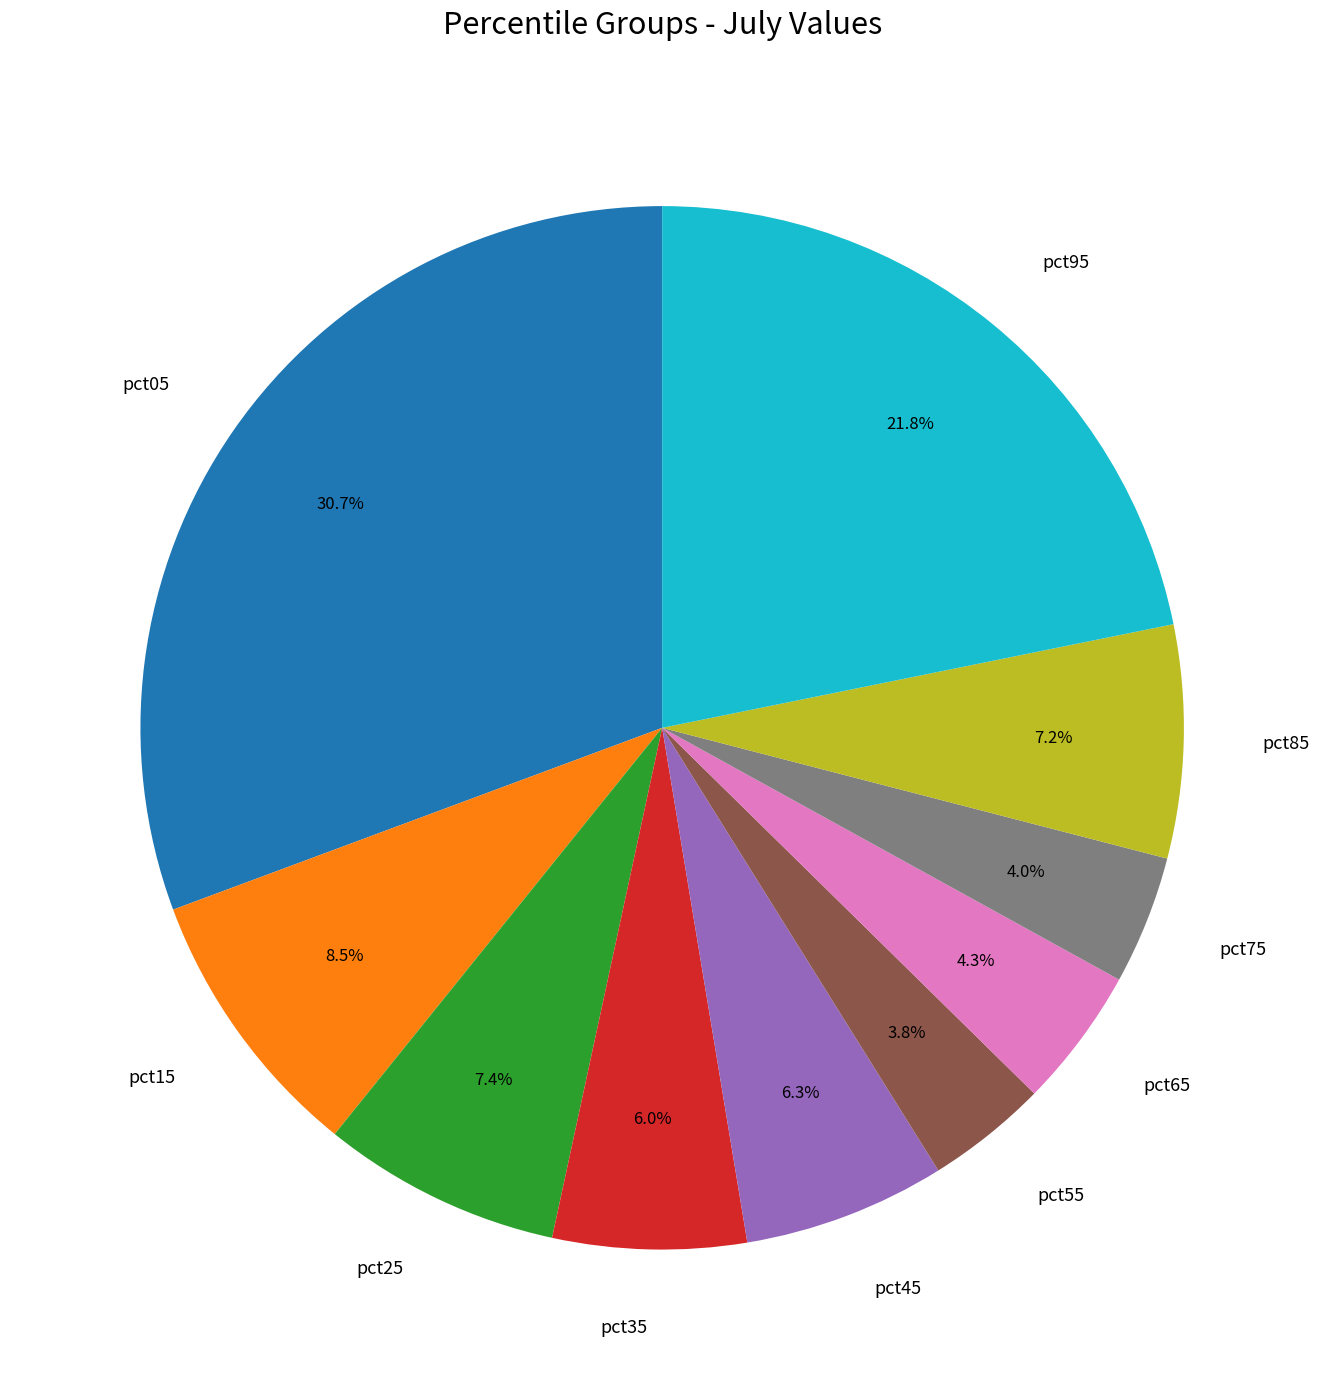

Count the number of slices in the pie.

10